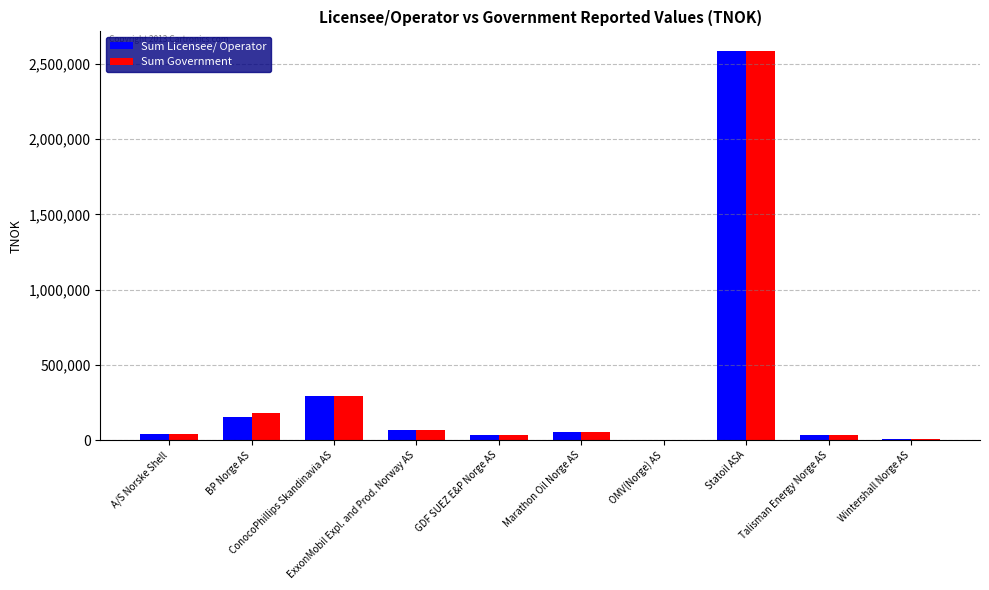

What is the sum of all Sum Licensee/ Operator values?

3270412